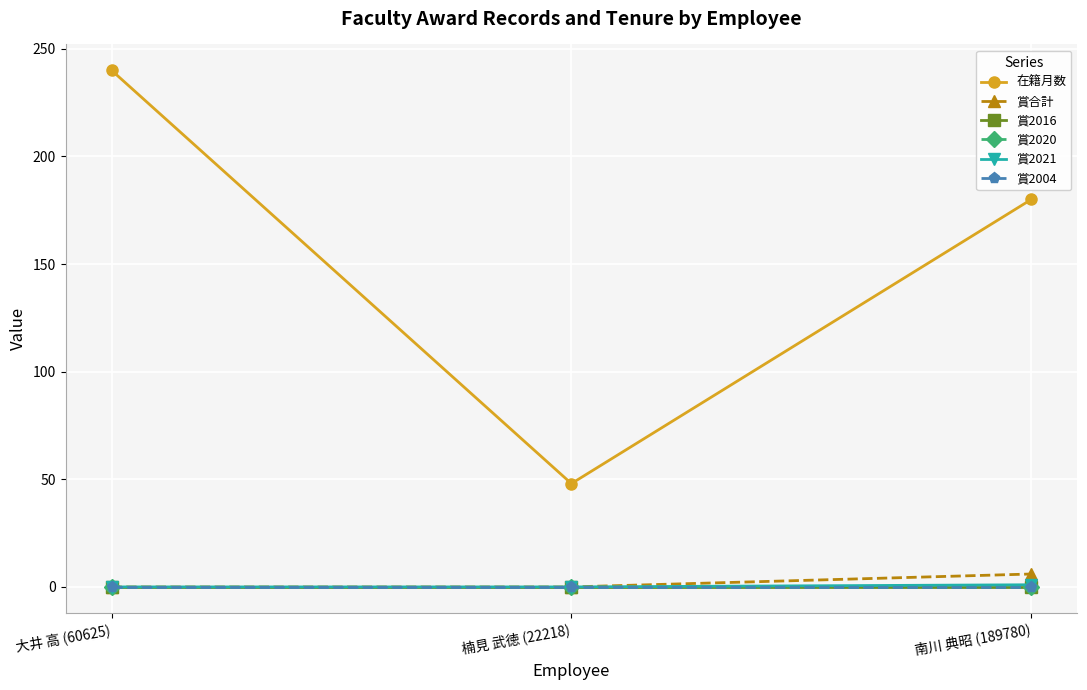

What is the value of the 在籍月数 point at the 2nd from the left?

48